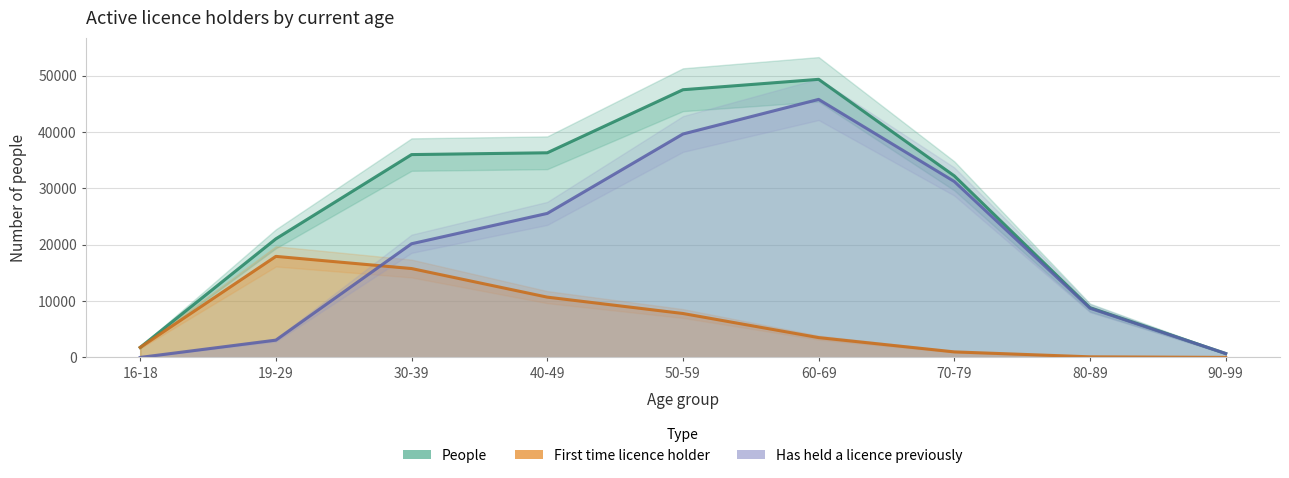

True or false: People and Has held a licence previously cross at least once.

False